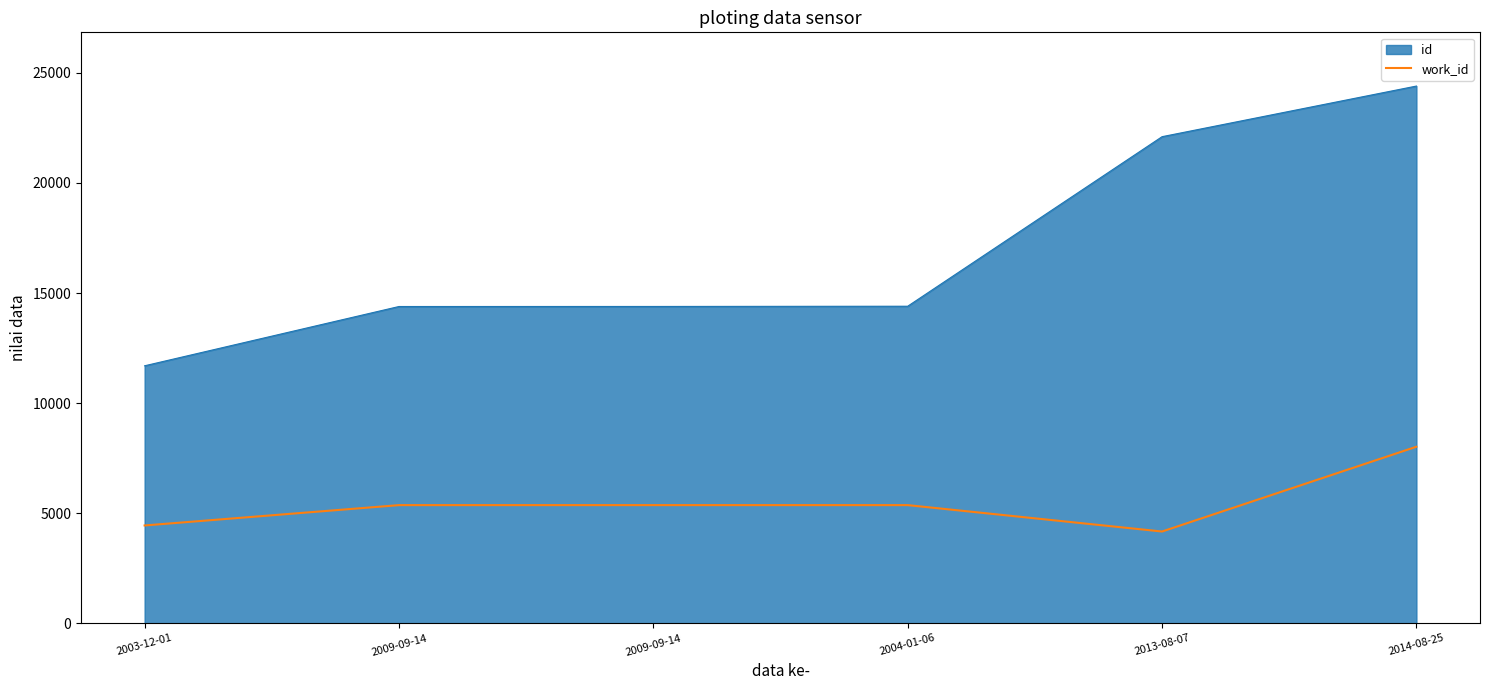

What are all the series names shown in the legend?

id, work_id